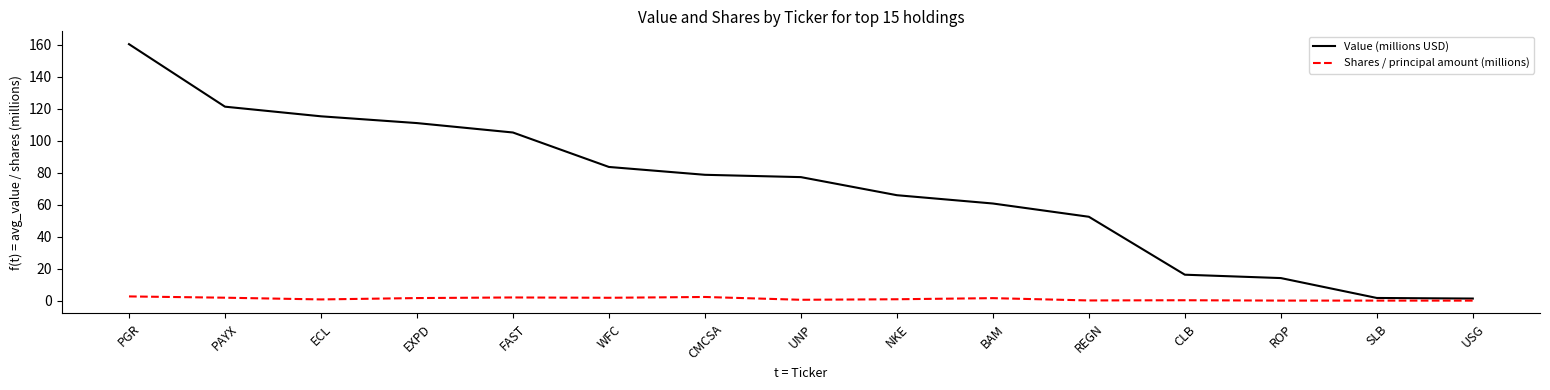

What is the total value across all series at ECL?

116.0